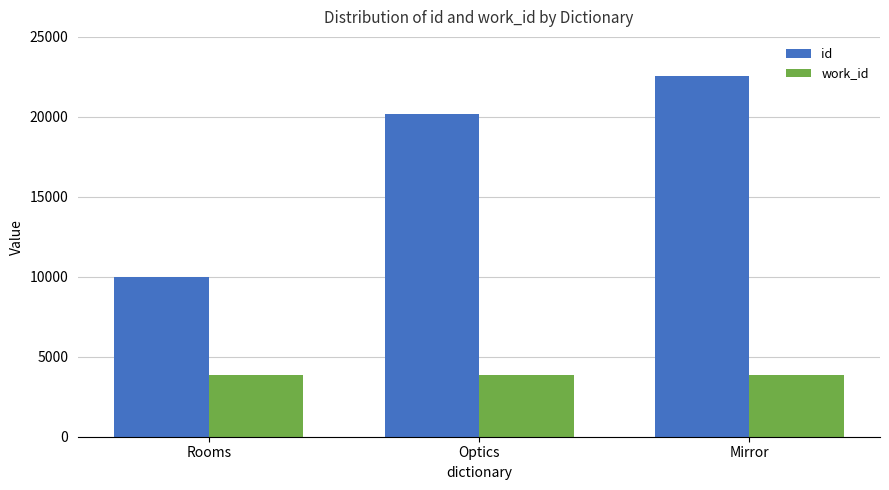

True or false: work_id has a value of 3884 at Optics.

True